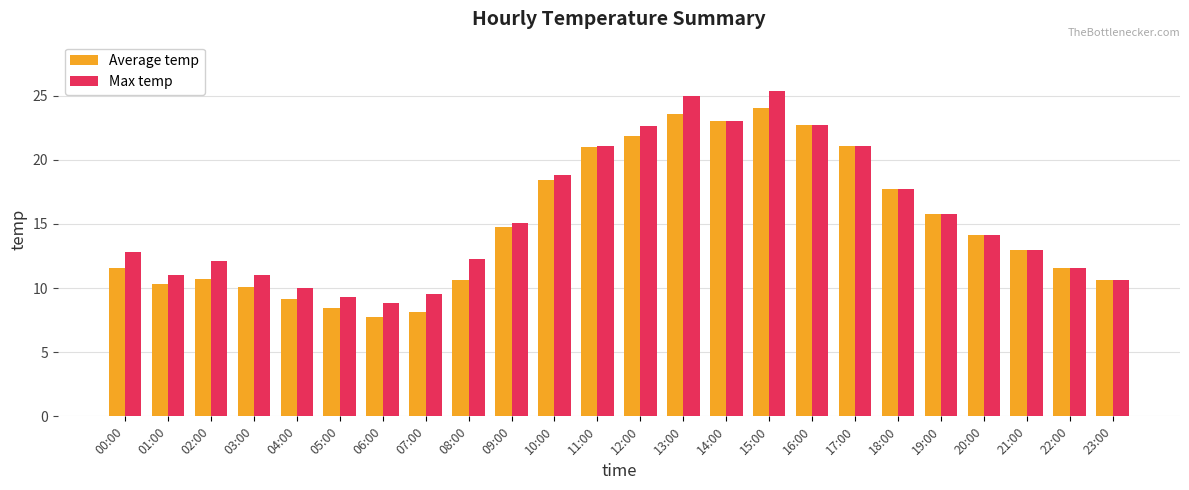

Are the bars grouped side by side (vs. stacked)?

Yes